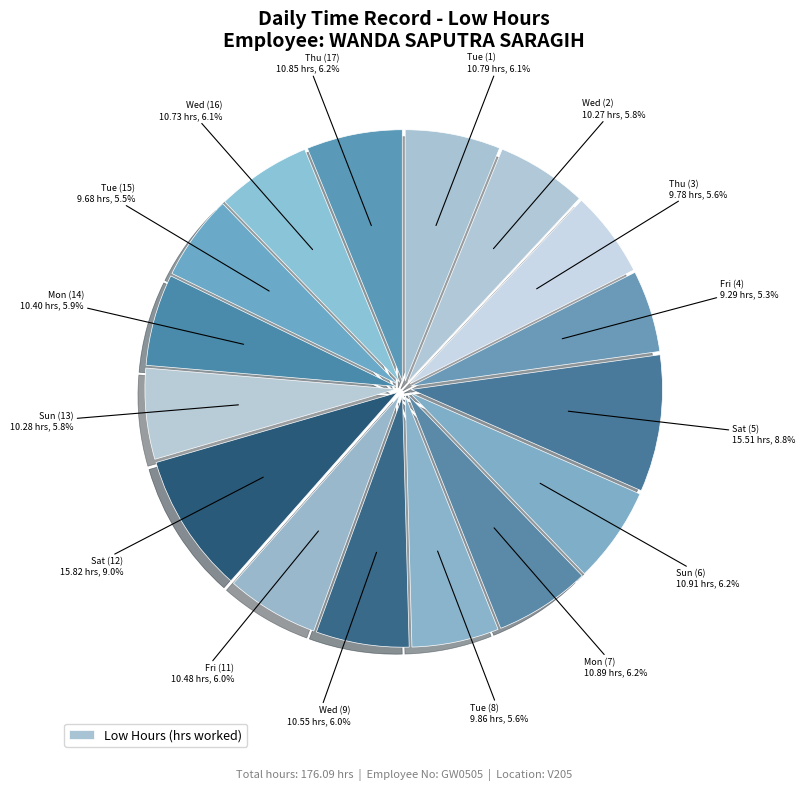

How many slices are in this pie chart?

16